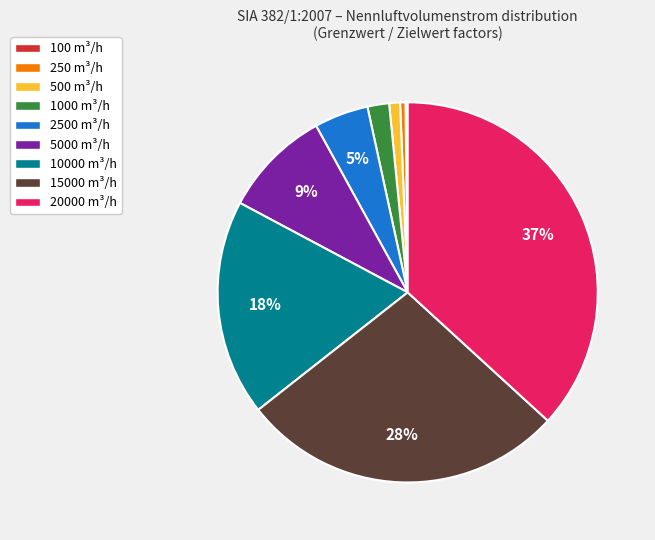

Does 1000 m³/h represent more than half of the total?

No